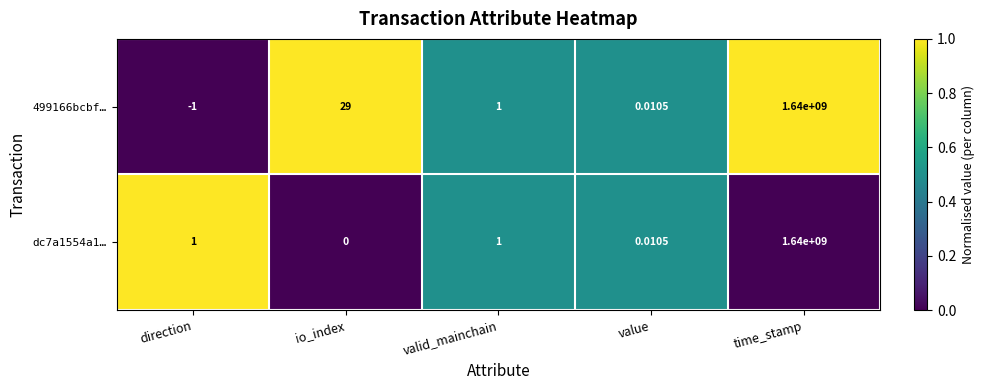

At which category is the sum across all series the highest?

time_stamp